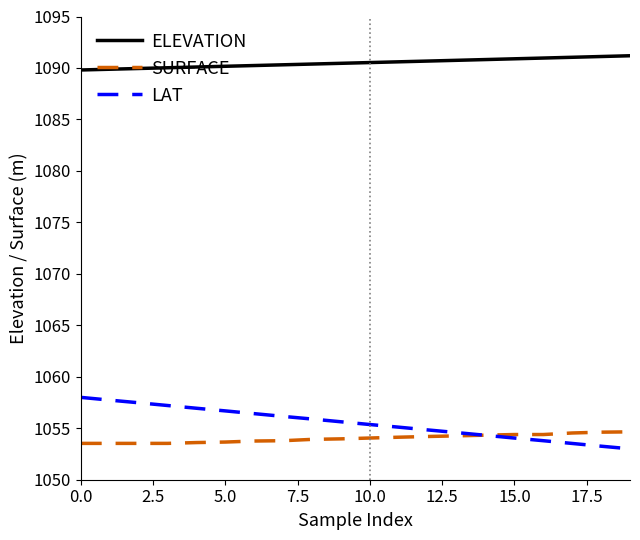

Which series has the largest total across all categories?

ELEVATION